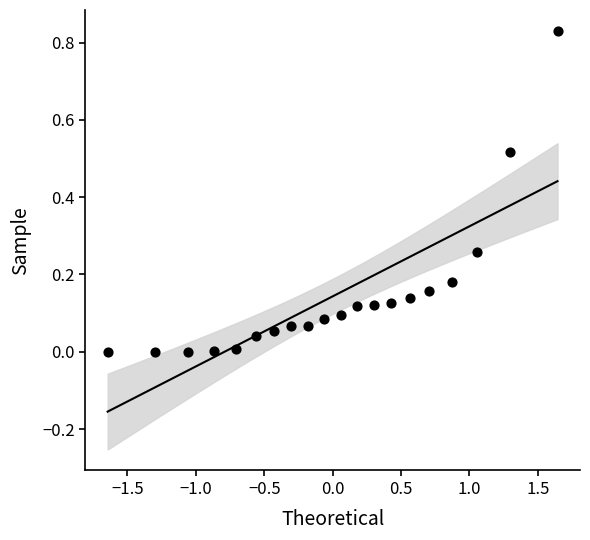

What is the range of X values (max minus min)?

3.3